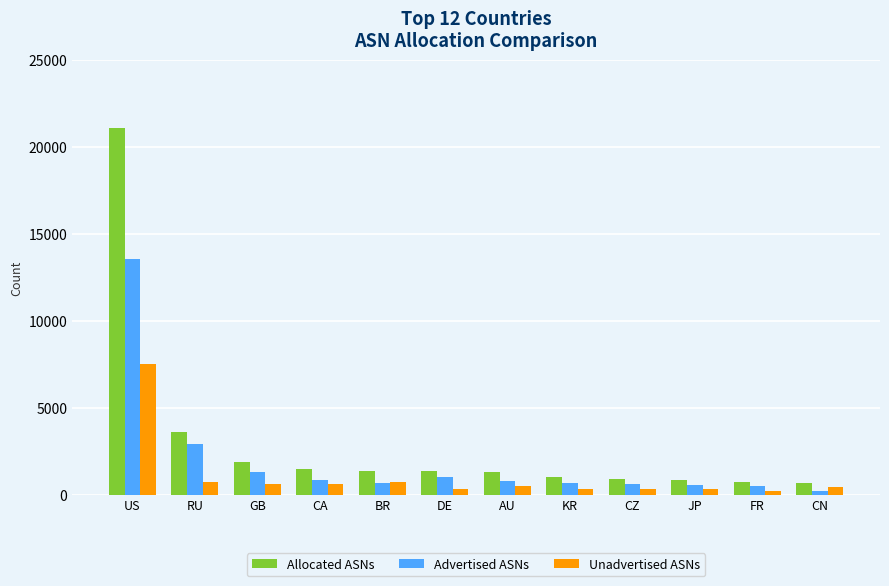

How many groups of bars are there?

12